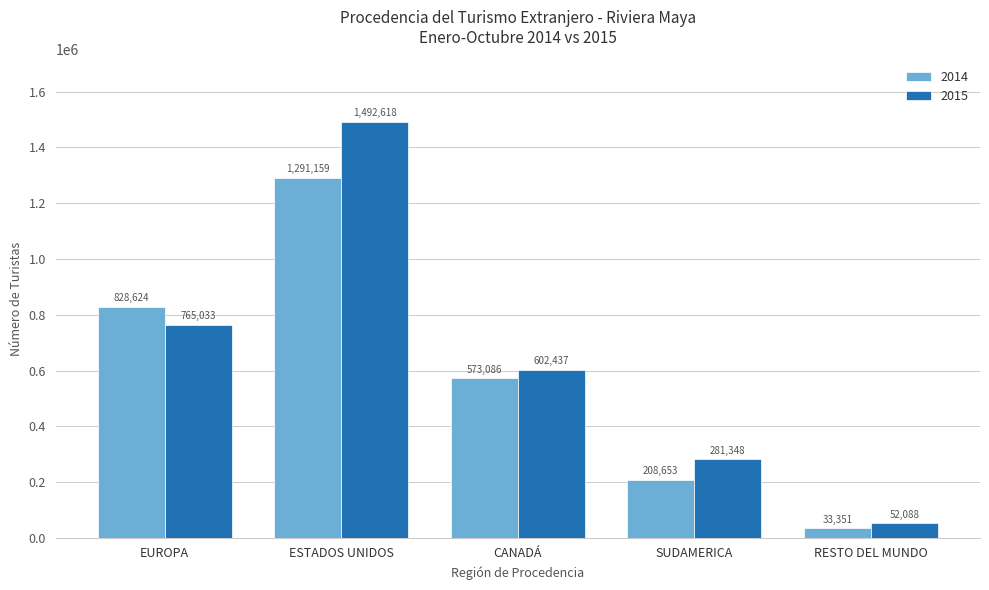

What is the label of the 5th bar from the left?

RESTO DEL MUNDO